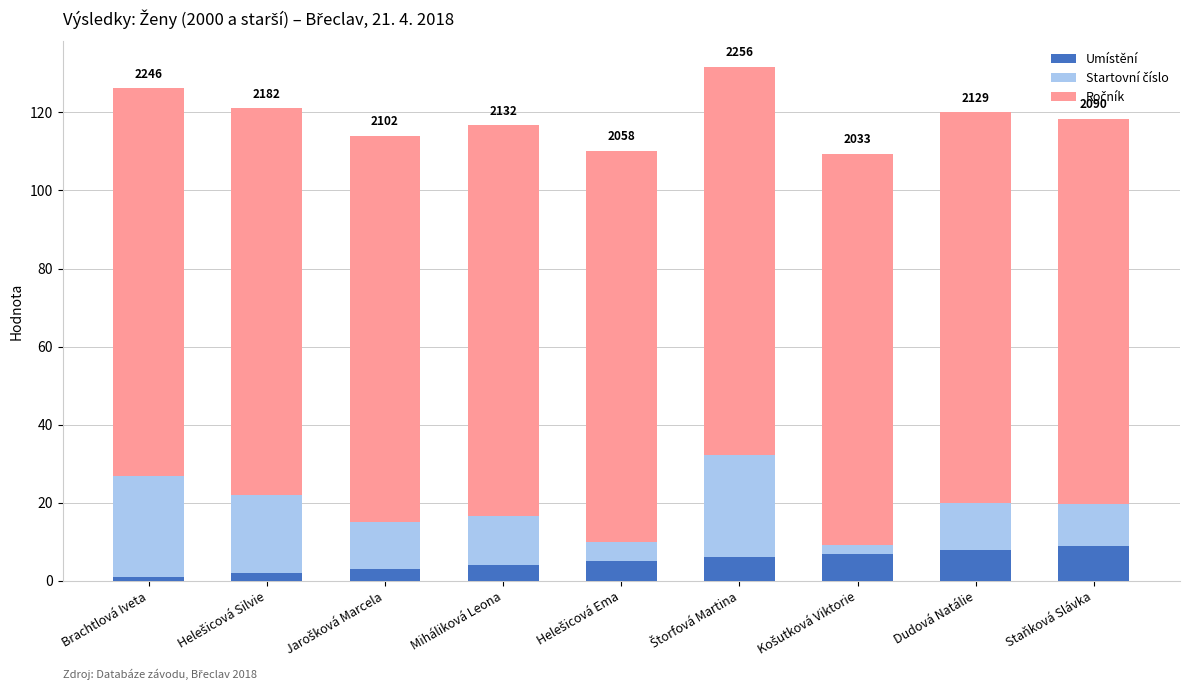

What is the minimum value for Umístění?

1.0